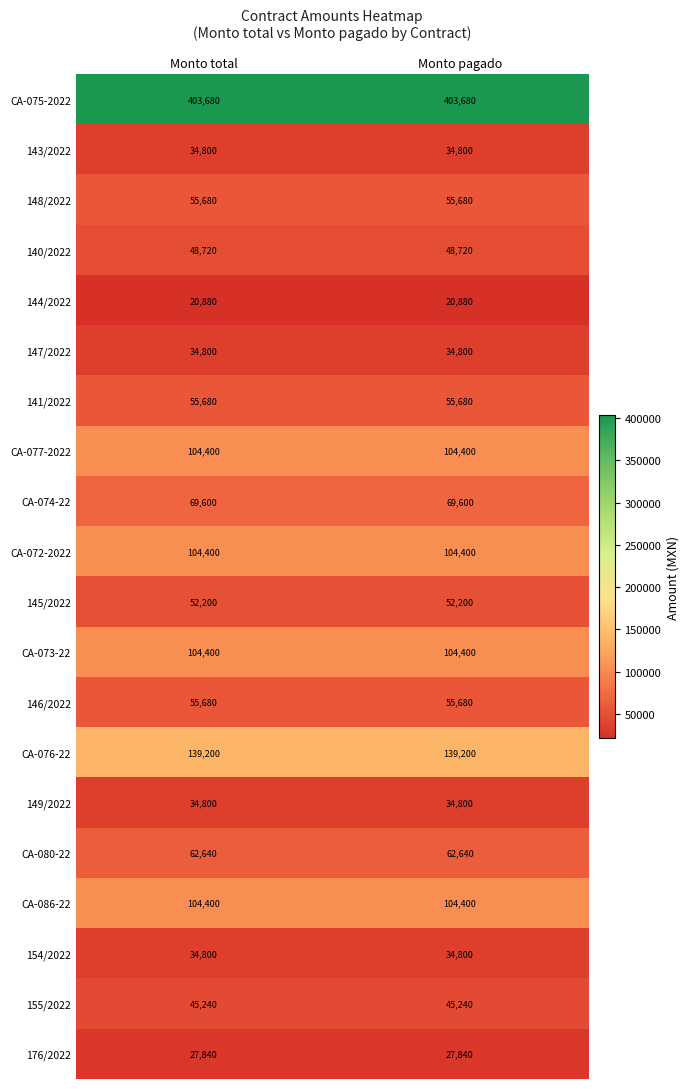

What is the sum of all 147/2022 values?

69600